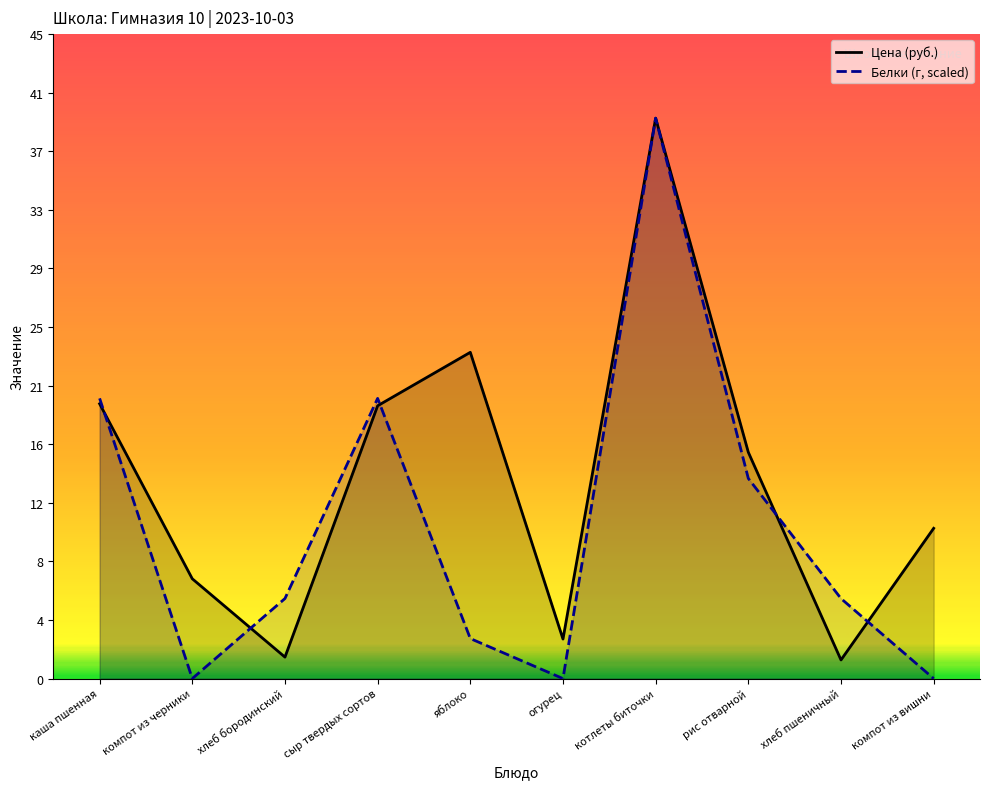

What is the average value of the Белки (г, scaled) series?

10.7